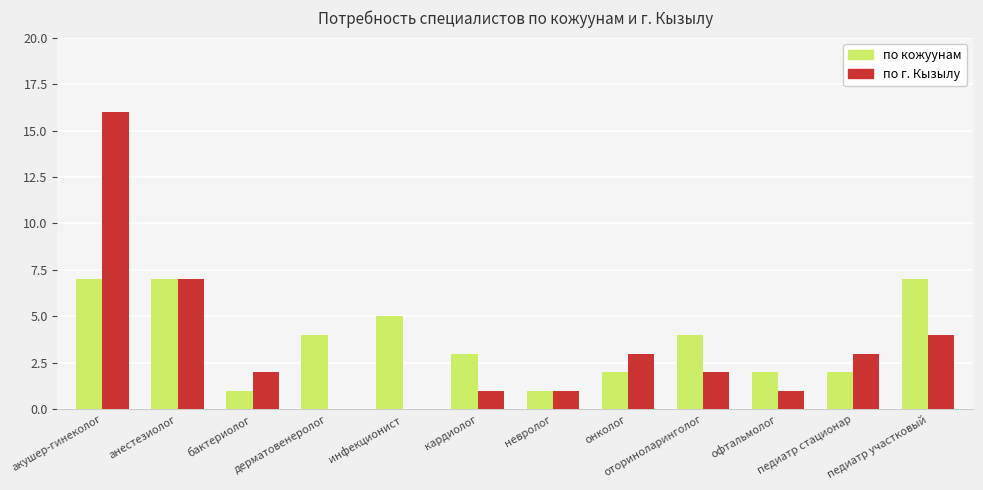

What is the maximum value shown in the chart?

16